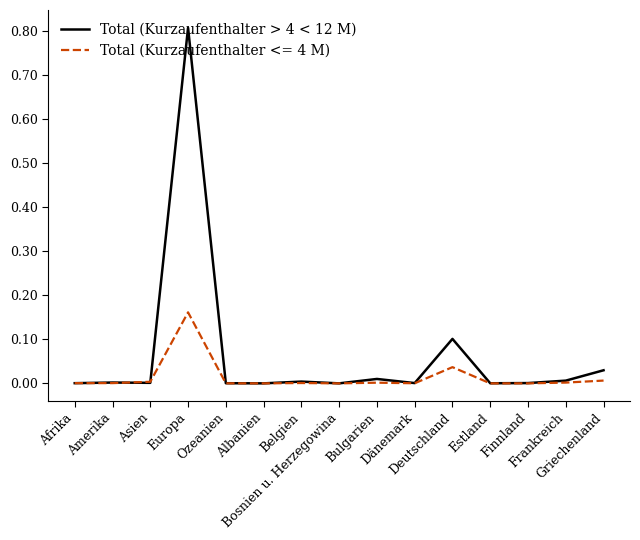

Rank the series by their maximum value, from highest to lowest.

Total (Kurzaufenthalter > 4 < 12 M), Total (Kurzaufenthalter <= 4 M)